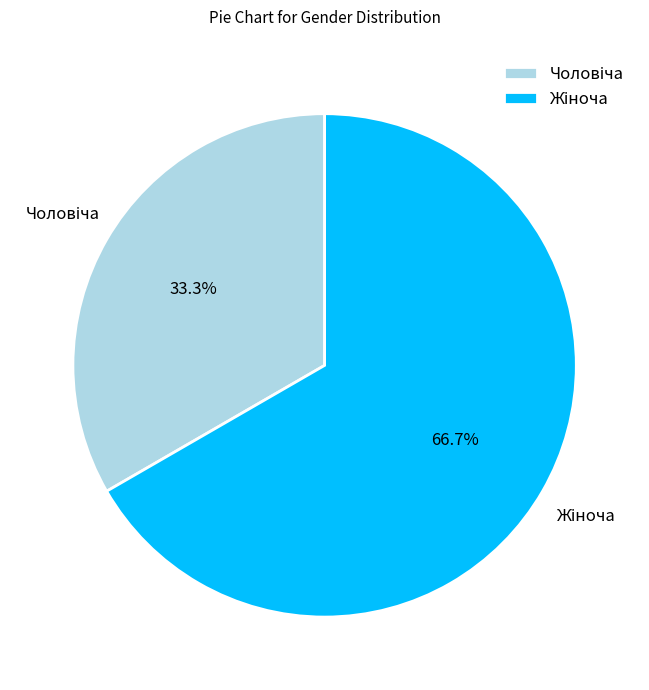

Rank the categories by value from lowest to highest.

Чоловіча, Жіноча